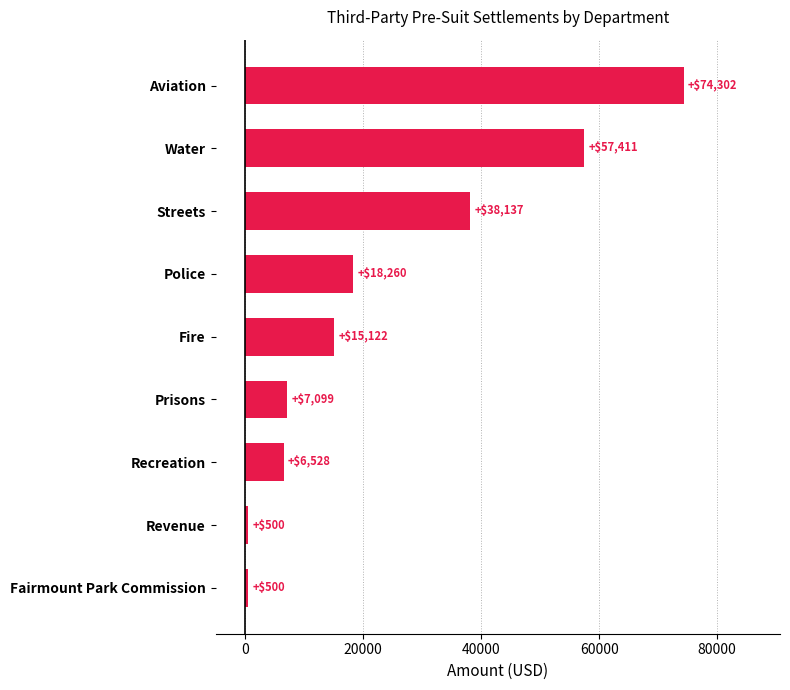

At which category does the chart reach its peak across all series?

Aviation